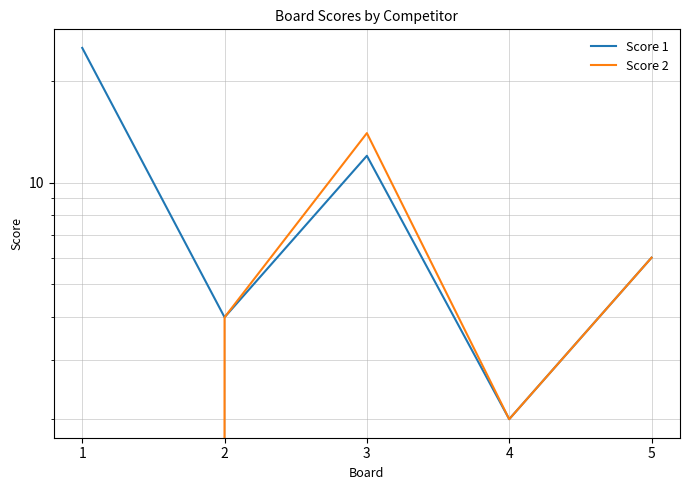

Is it true that Score 2 equals 6 at 1?

False